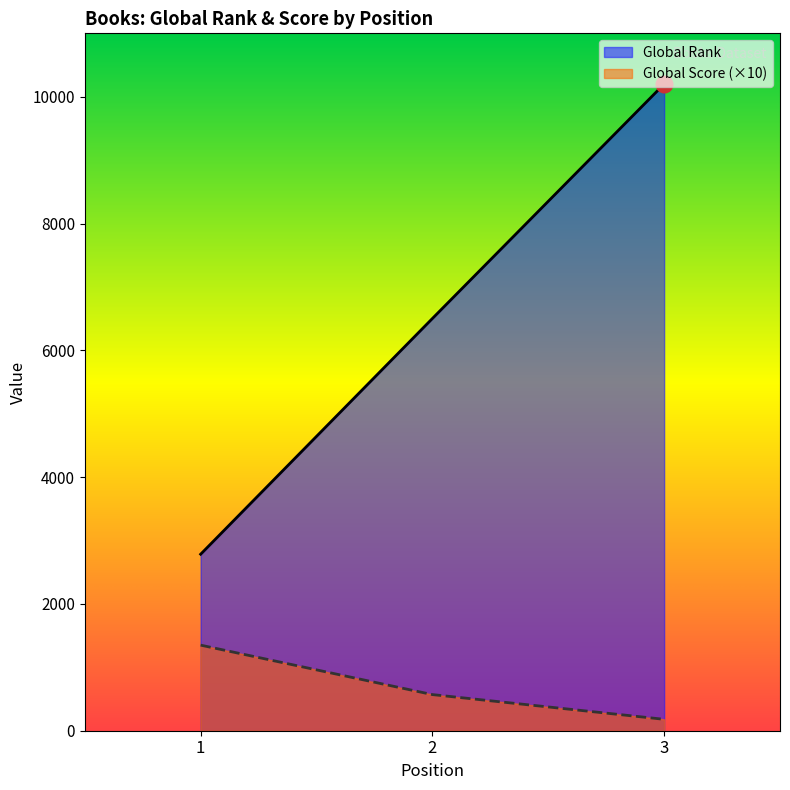

List the series in order of their overall mean, highest first.

Global Rank, Global Score (×10)